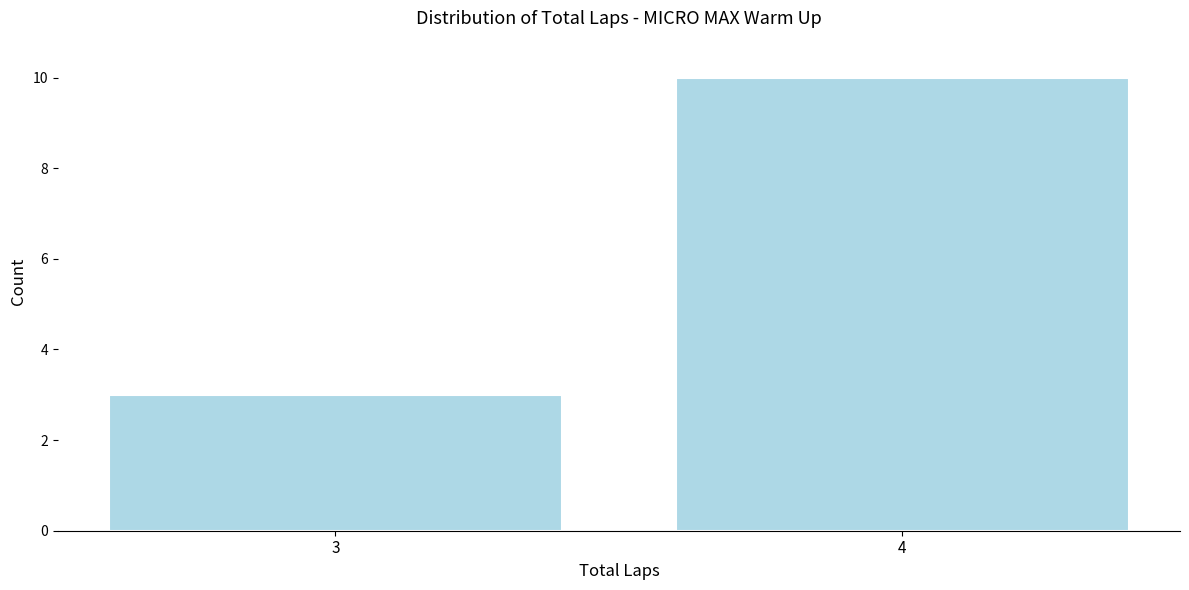

Reading right to left, extract all data points from this chart.

4=10	3=3